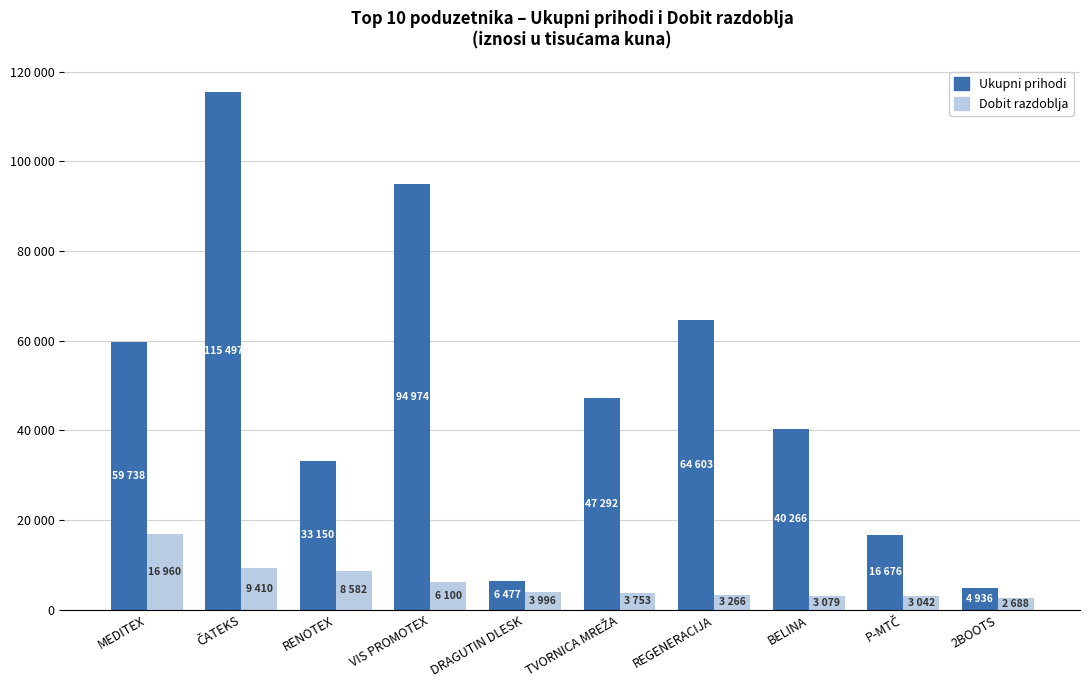

What is the label of the 6th bar from the right?

DRAGUTIN DLESK